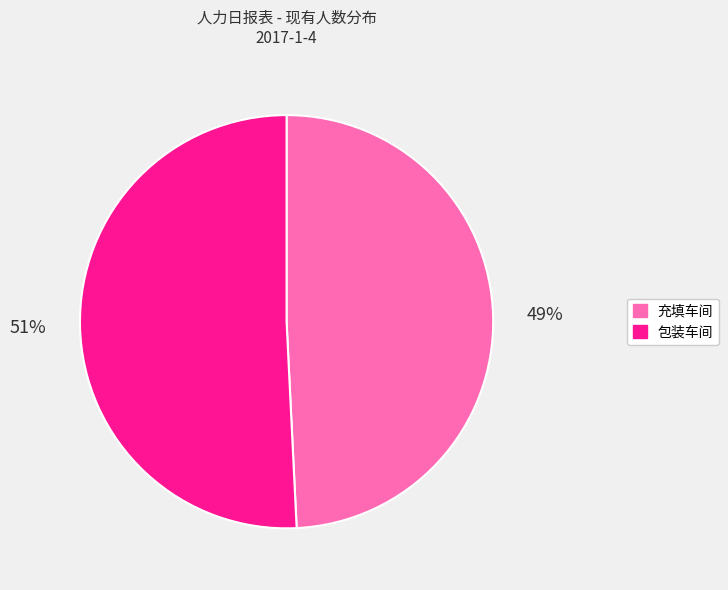

To the nearest percent, what is the combined percentage of 包装车间 and 充填车间?

100%